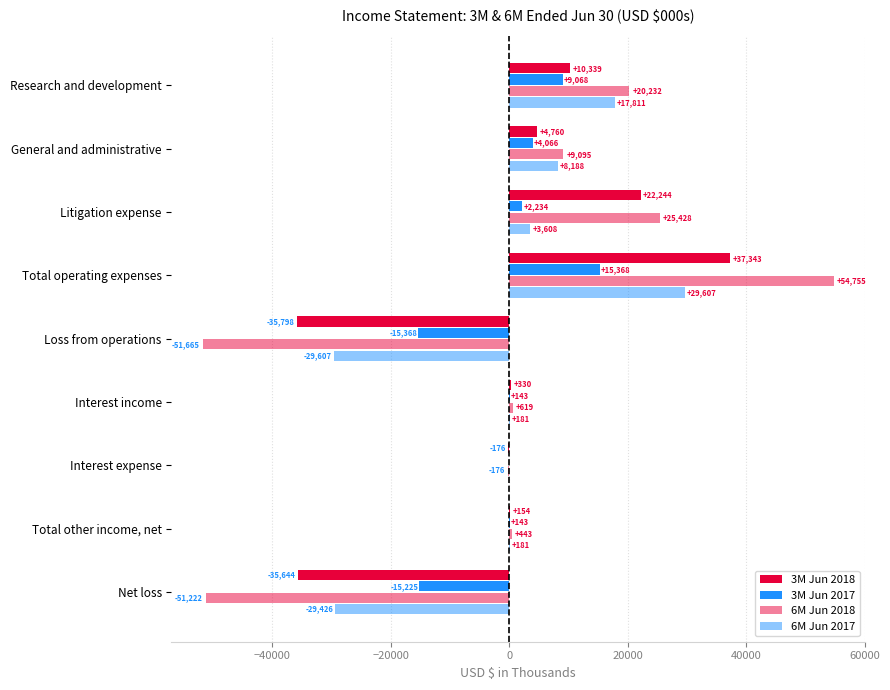

What is the difference between the second highest and minimum values in the 3M Jun 2018 series?

58042